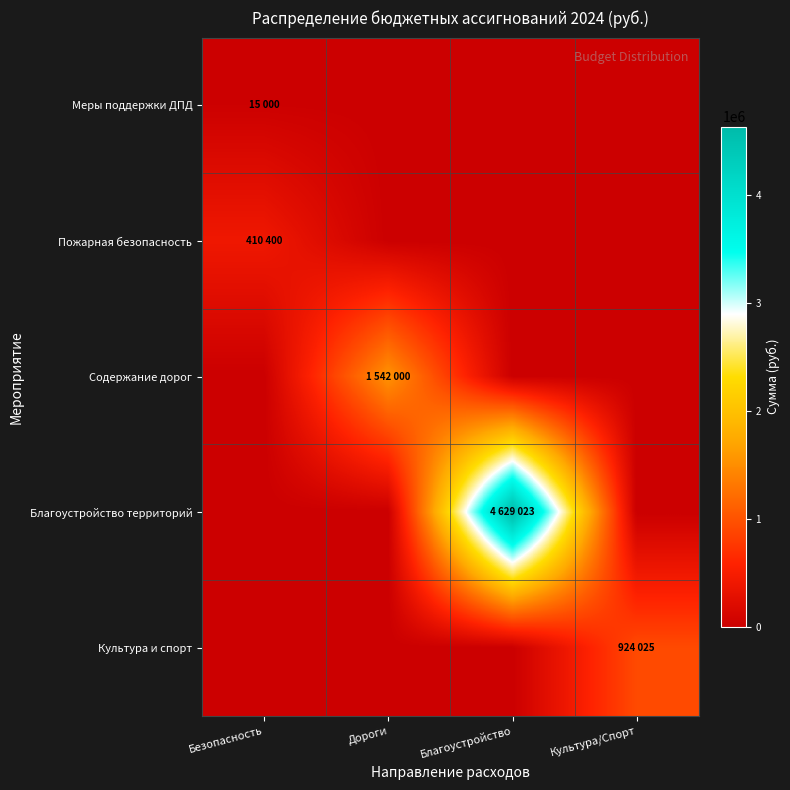

Reading left to right, transcribe all the data shown in this chart.

Меры поддержки ДПД: Безопасность=15000	Дороги=0	Благоустройство=0	Культура/Спорт=0
Пожарная безопасность: Безопасность=410400	Дороги=0	Благоустройство=0	Культура/Спорт=0
Содержание дорог: Безопасность=0	Дороги=1542000	Благоустройство=0	Культура/Спорт=0
Благоустройство территорий: Безопасность=0	Дороги=0	Благоустройство=4629023	Культура/Спорт=0
Культура и спорт: Безопасность=0	Дороги=0	Благоустройство=0	Культура/Спорт=924025